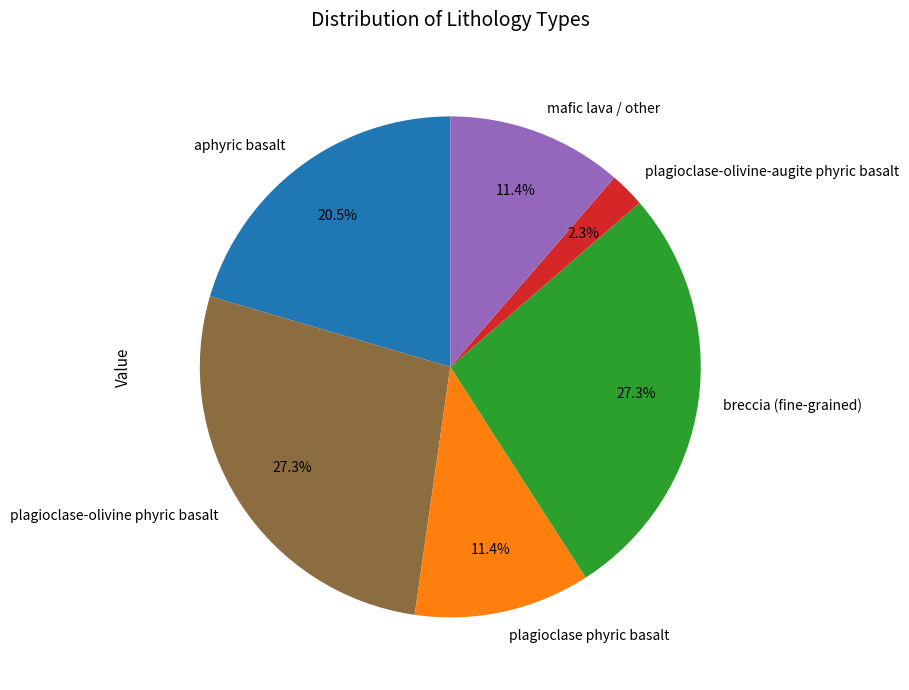

What percentage do plagioclase phyric basalt and breccia (fine-grained) together represent?

38.6%